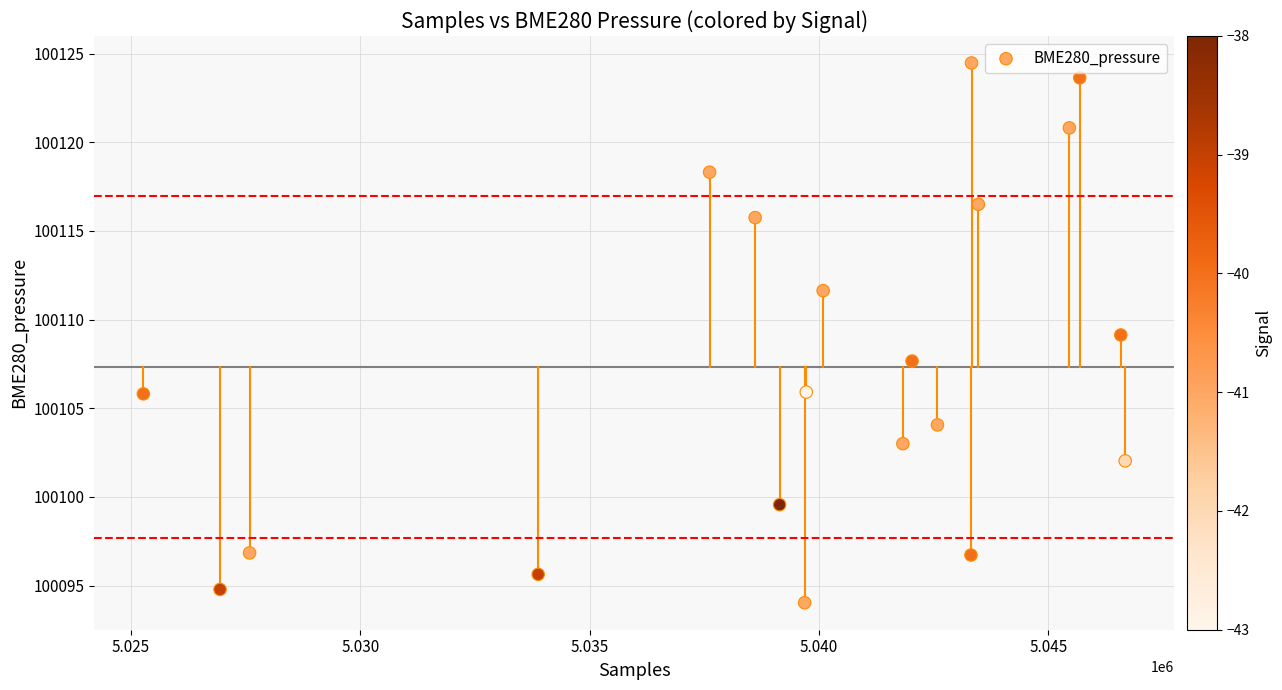

What is the range of X values (max minus min)?

21408.0